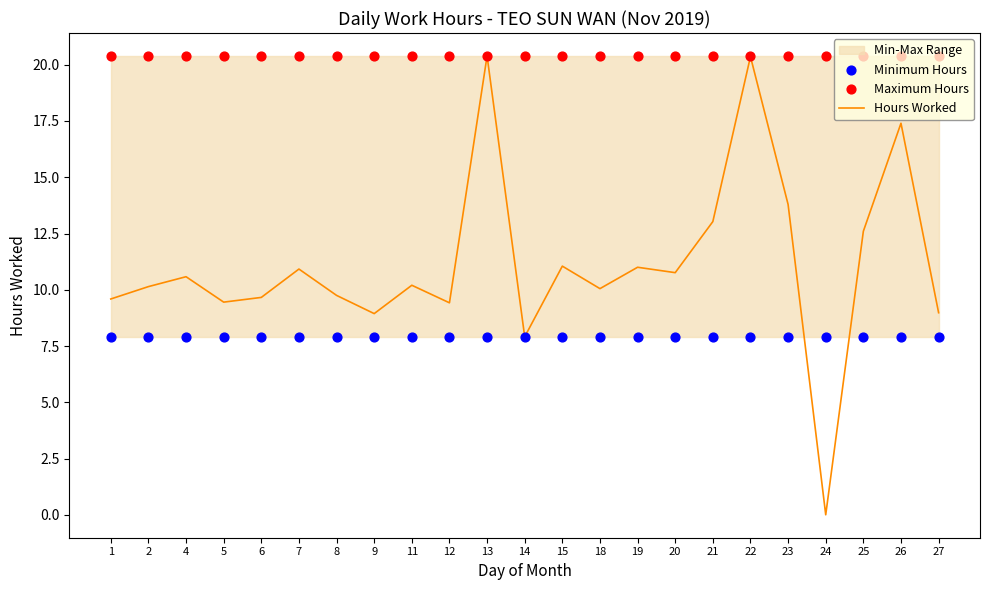

Which series has the largest total across all categories?

Maximum Hours